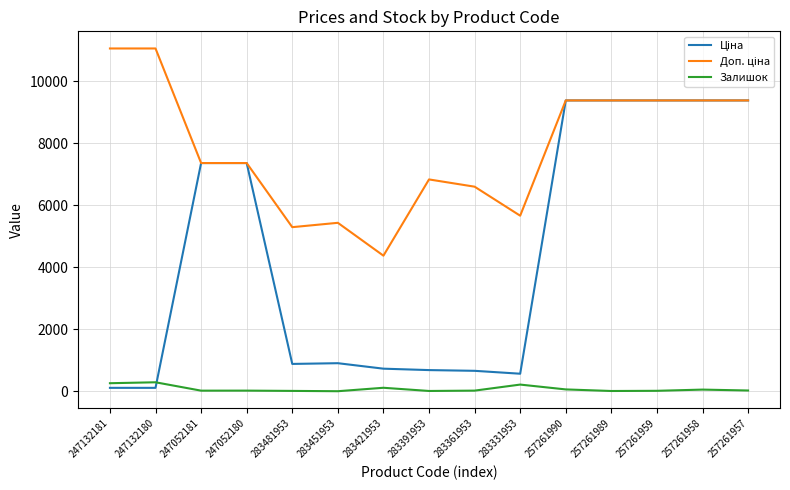

The Залишок series shows 21.0 at 283361953. True or false?

True